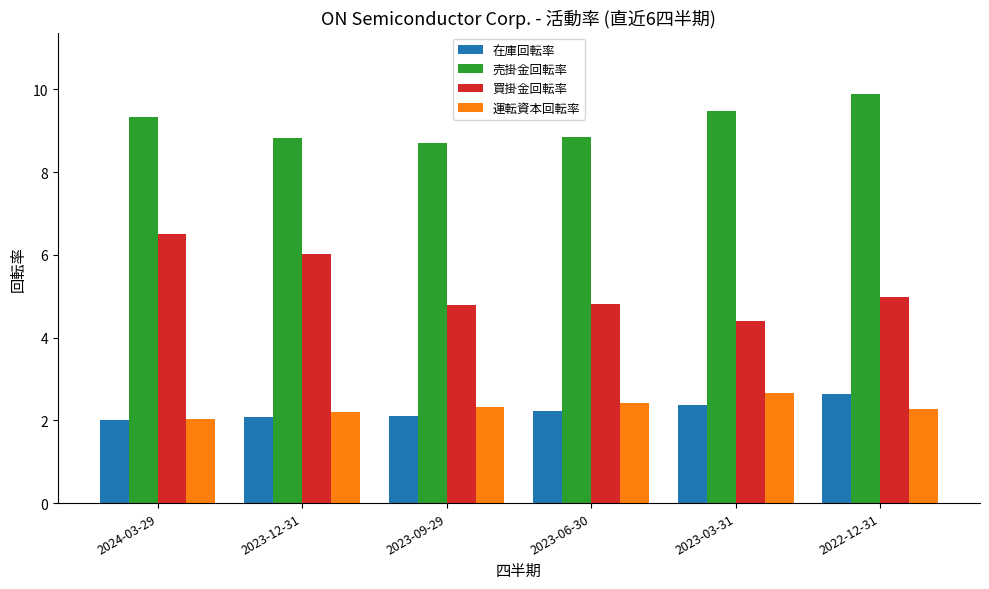

Reading left to right, transcribe all the data shown in this chart.

在庫回転率: 2024-03-29=2.0	2023-12-31=2.1	2023-09-29=2.1	2023-06-30=2.2	2023-03-31=2.4	2022-12-31=2.6
売掛金回転率: 2024-03-29=9.3	2023-12-31=8.8	2023-09-29=8.7	2023-06-30=8.8	2023-03-31=9.5	2022-12-31=9.9
買掛金回転率: 2024-03-29=6.5	2023-12-31=6.0	2023-09-29=4.8	2023-06-30=4.8	2023-03-31=4.4	2022-12-31=5.0
運転資本回転率: 2024-03-29=2.0	2023-12-31=2.2	2023-09-29=2.3	2023-06-30=2.4	2023-03-31=2.7	2022-12-31=2.3